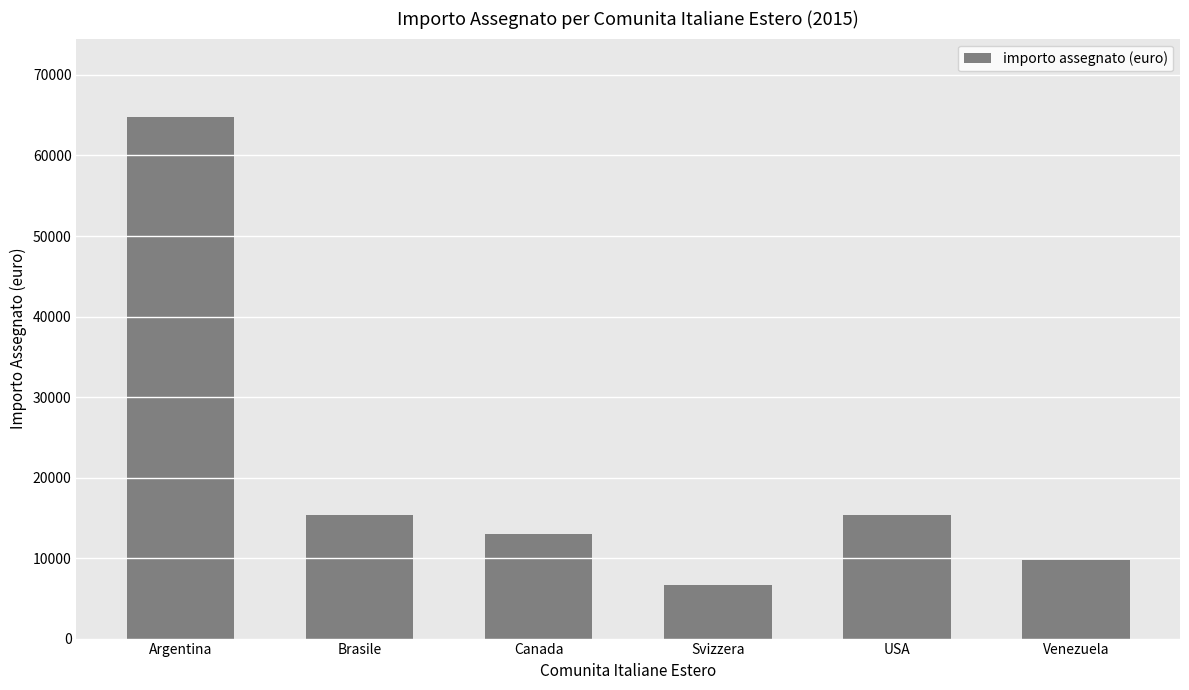

What is the value of the 1st bar from the left?

64800